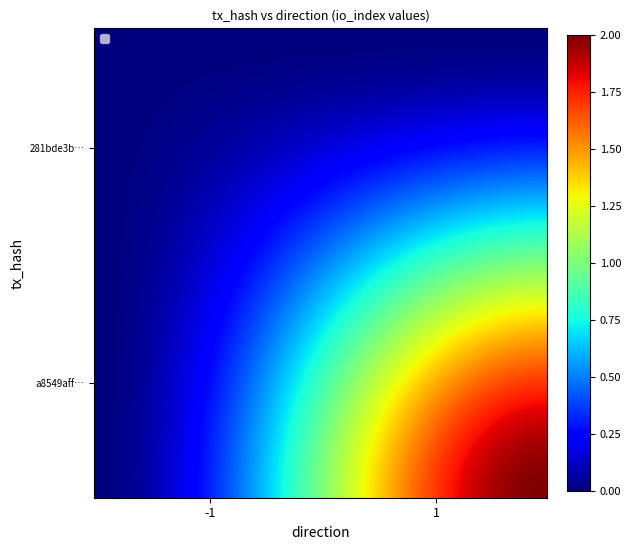

What is the difference between the 281bde3bd80b1c4ddf8a4fe43d71a7184d08d26 values at direction and io_index?

1